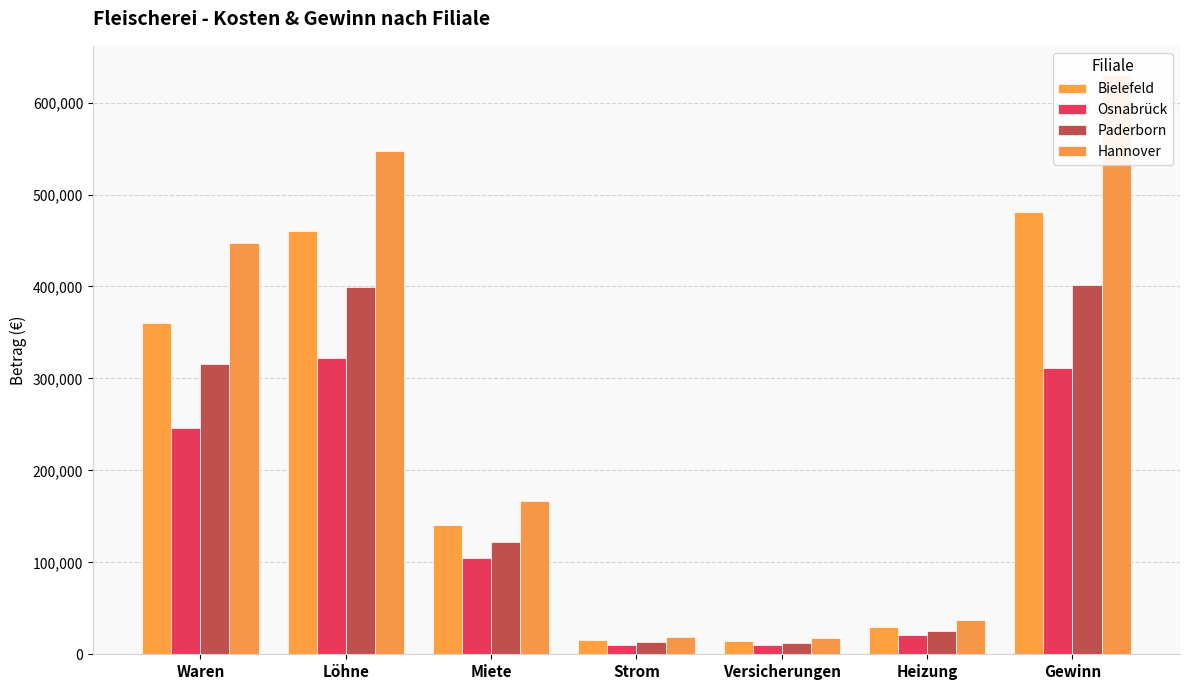

What is the spread (max minus min) of values at Strom?

8408.2